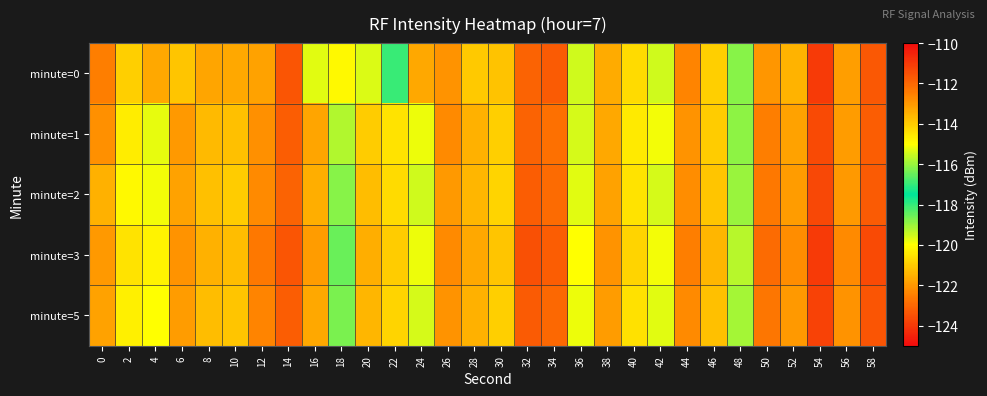

How many data points does each series have?

30